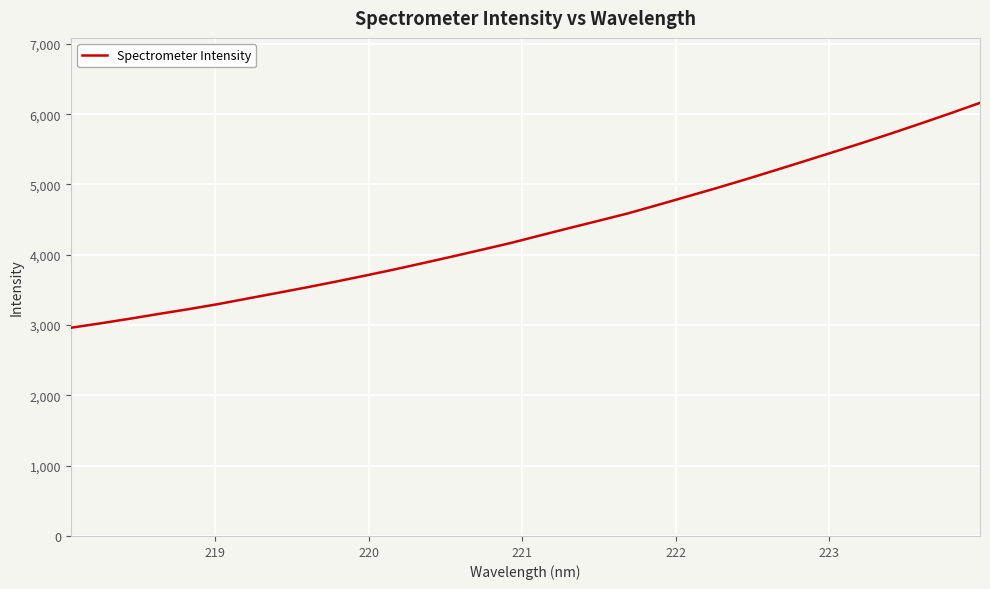

What is the sum of all values?

138977.6